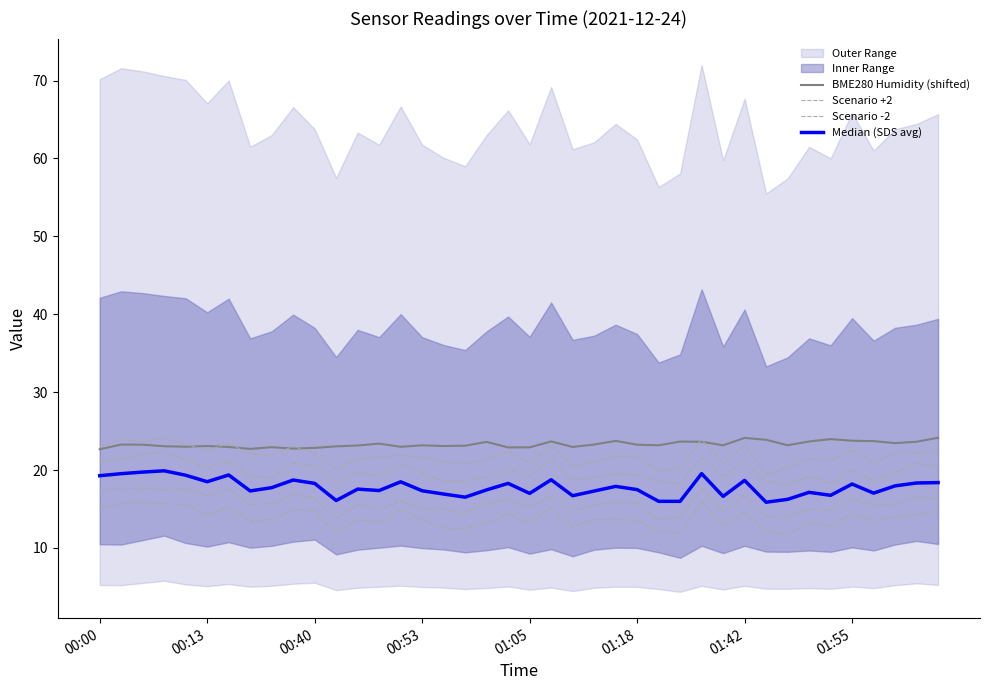

What is the highest value of the Scenario -2 series?

17.7